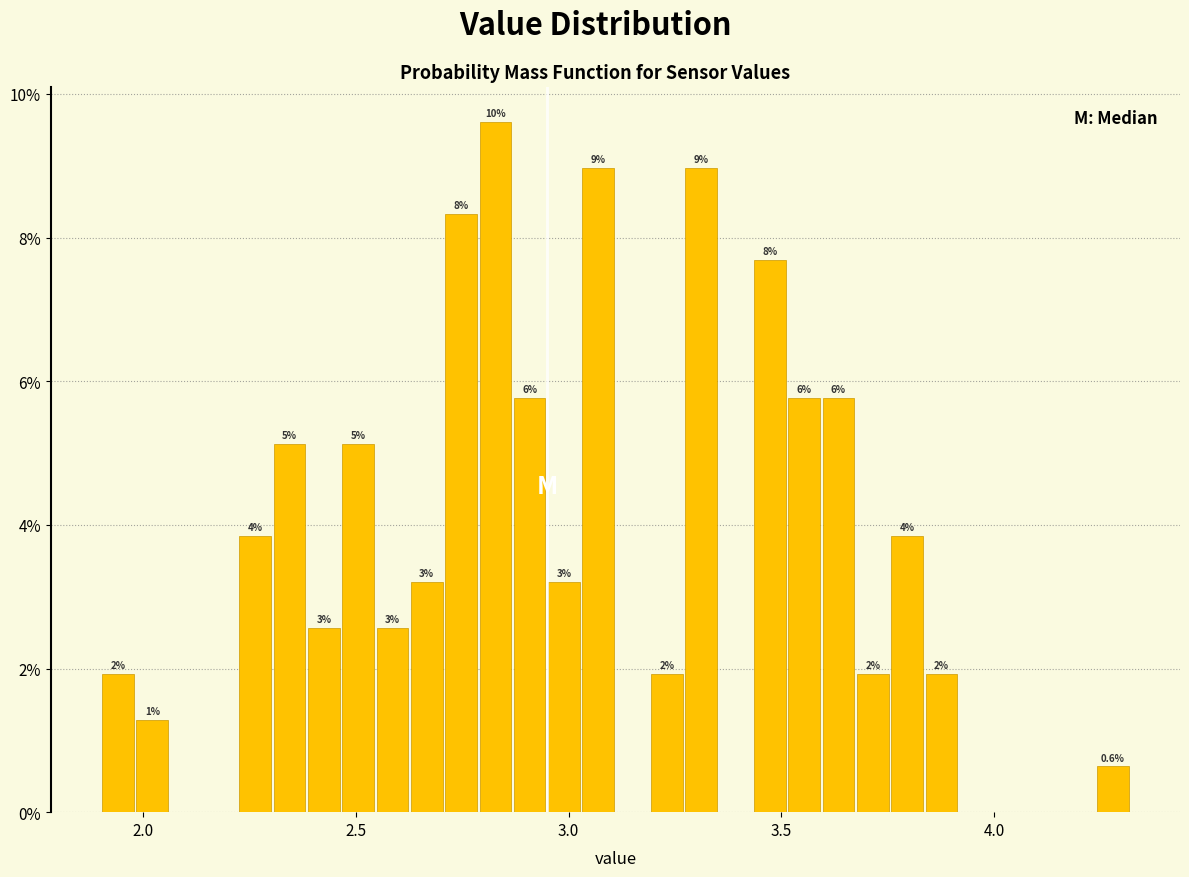

Around what value on the x-axis is the tallest bar? Give the approximate position of its centre, as read against the axis.

2.85